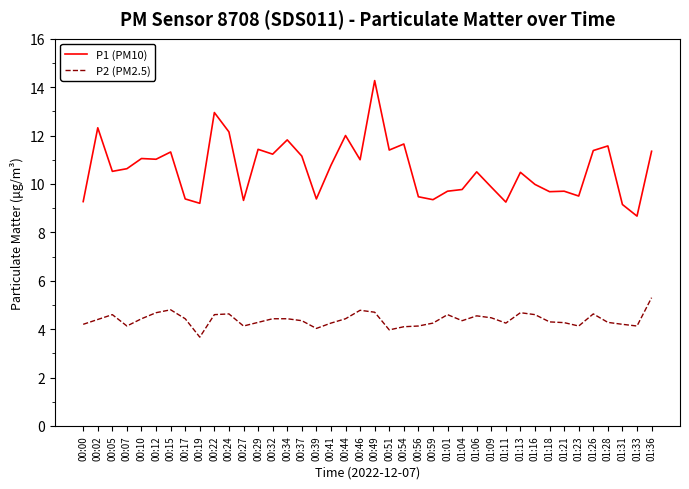

What is the difference between the maximum and minimum values in the P1 (PM10) series?

5.6